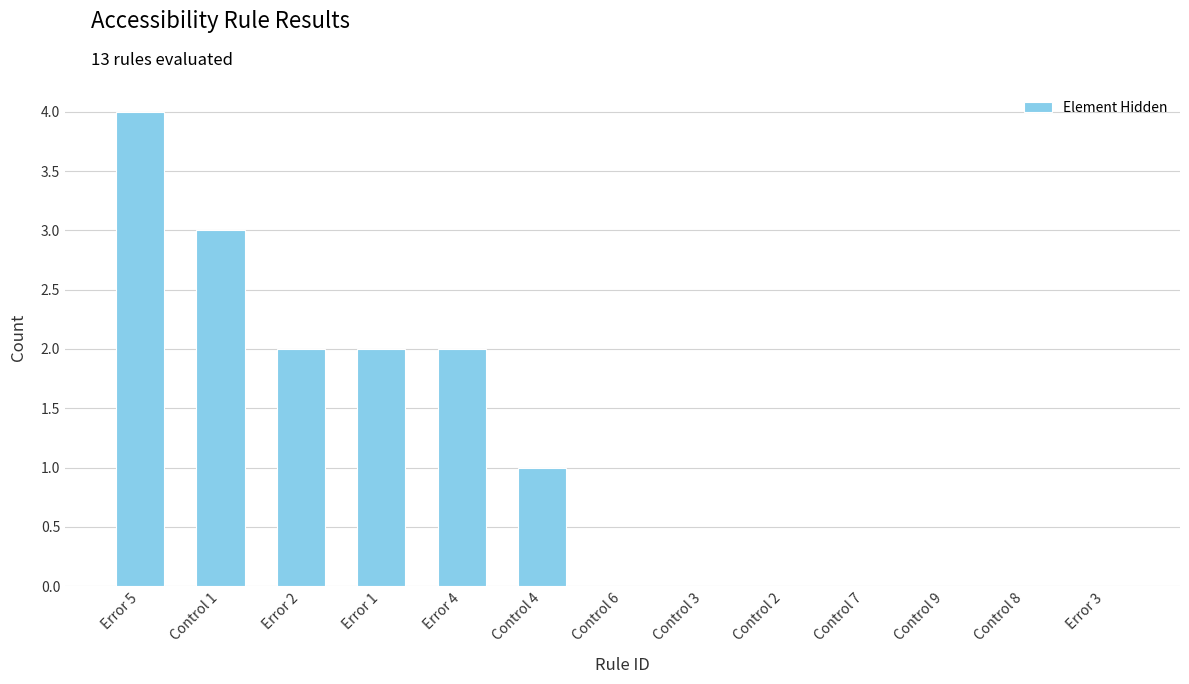

Count the number of data series in this chart.

1